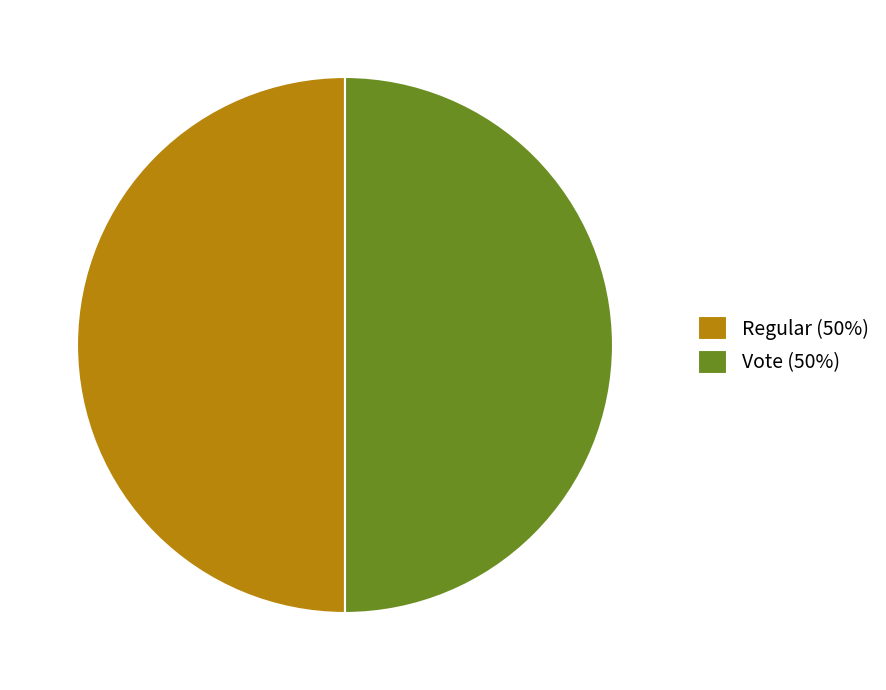

Approximately how many times larger is the value at Vote (50%) compared to Regular (50%)?

1.0